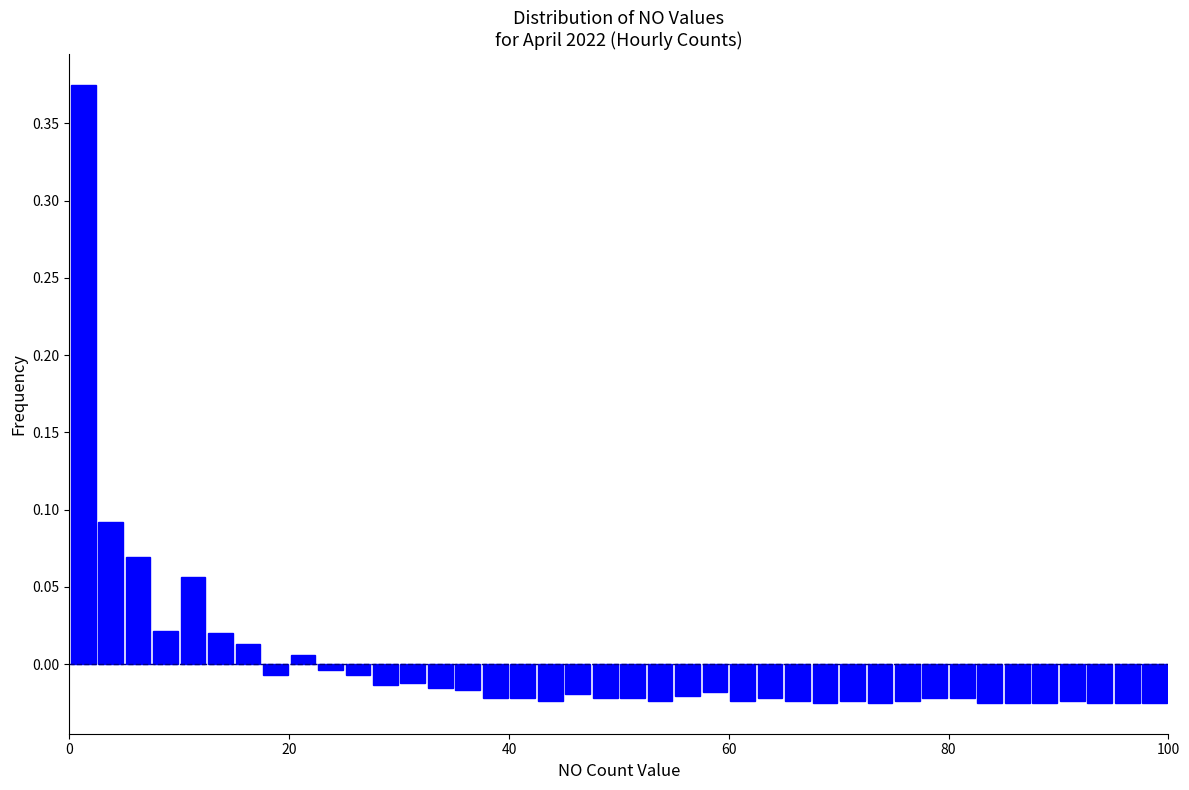

Around what value on the x-axis is the tallest bar? Give the approximate position of its centre, as read against the axis.

2